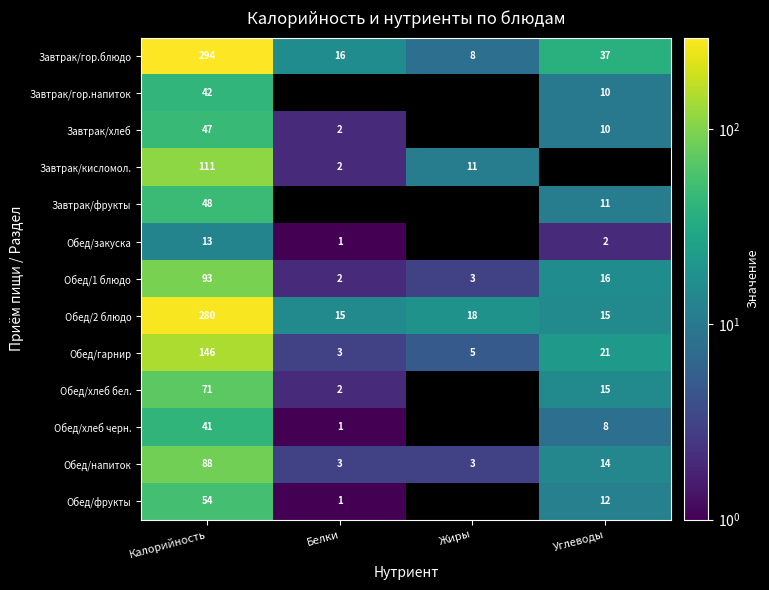

At how many categories does at least one series exceed 99?

1